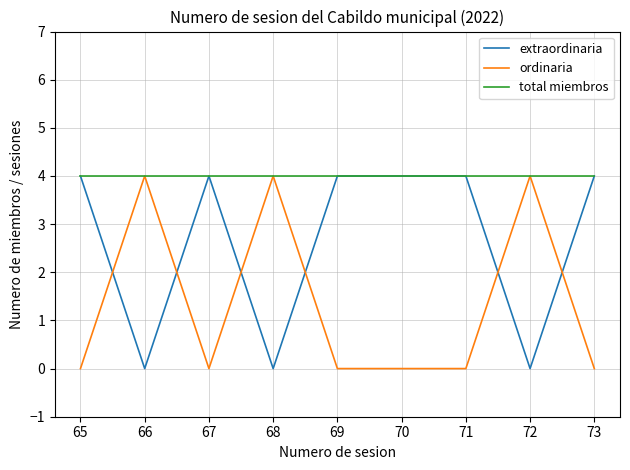

Reading right to left, extract all data points from this chart.

extraordinaria: 73=4	72=0	71=4	70=4	69=4	68=0	67=4	66=0	65=4
ordinaria: 73=0	72=4	71=0	70=0	69=0	68=4	67=0	66=4	65=0
total miembros: 73=4	72=4	71=4	70=4	69=4	68=4	67=4	66=4	65=4